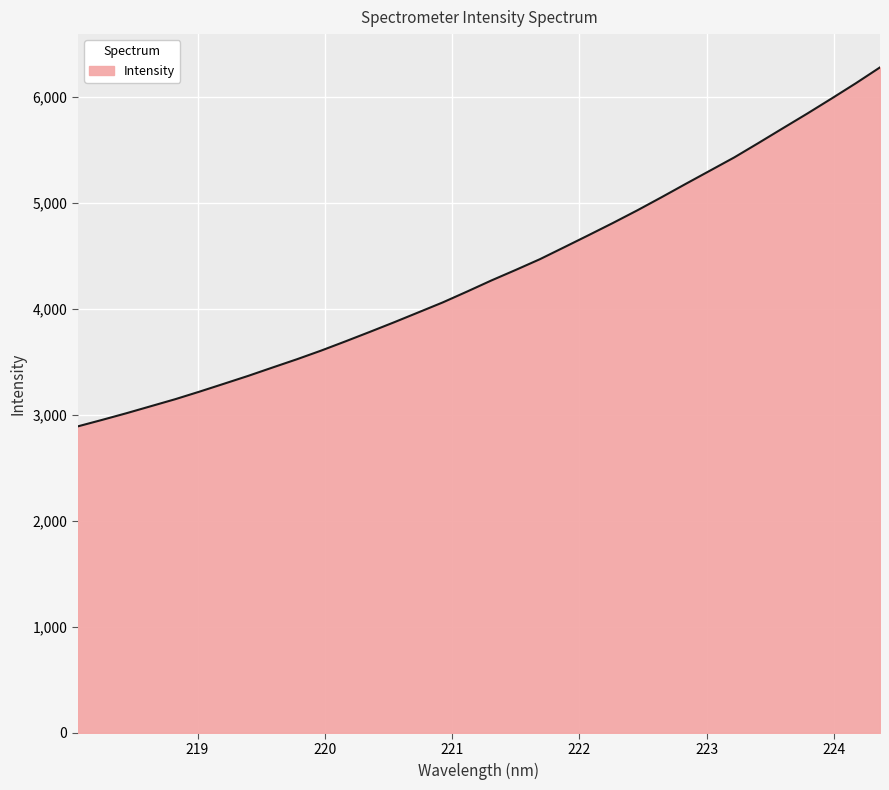

What is the maximum value shown in the chart?

6277.2